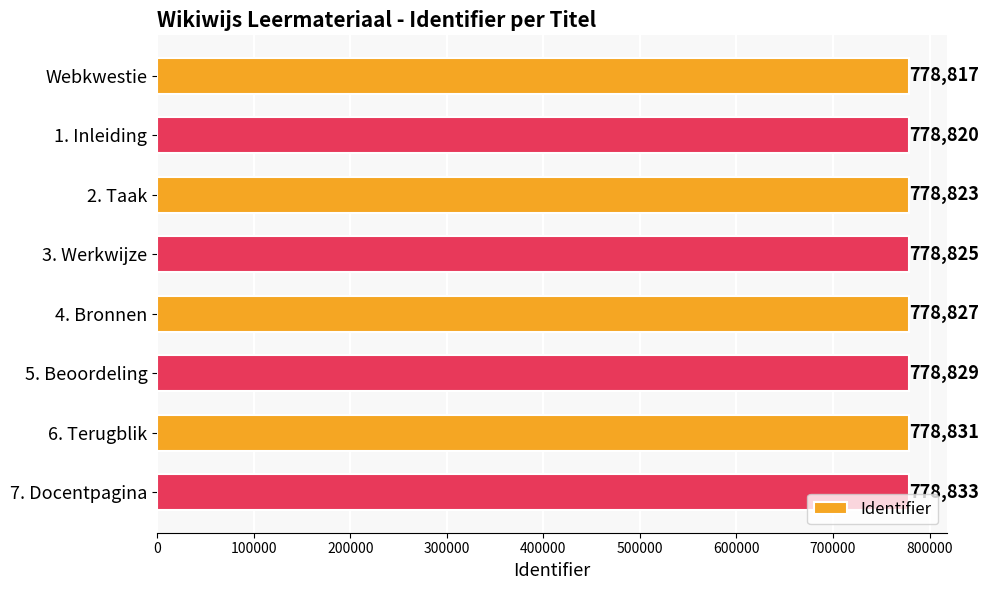

Reading top to bottom, list all the values displayed in this chart.

Webkwestie=778817	1. Inleiding=778820	2. Taak=778823	3. Werkwijze=778825	4. Bronnen=778827	5. Beoordeling=778829	6. Terugblik=778831	7. Docentpagina=778833